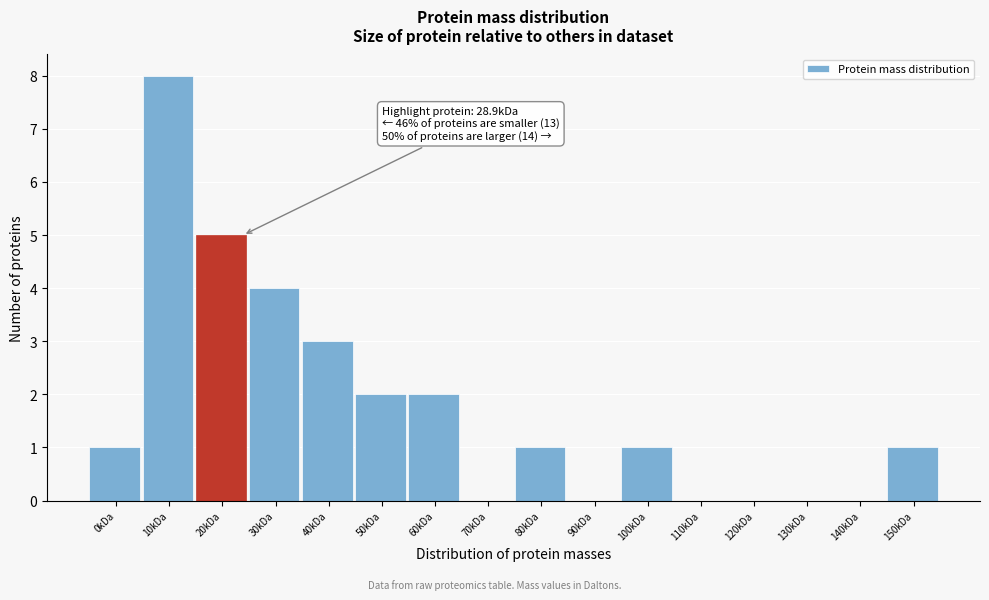

Reading left to right, what are all the values shown in this chart?

0kDa=1	10kDa=8	20kDa=5	30kDa=4	40kDa=3	50kDa=2	60kDa=2	70kDa=0	80kDa=1	90kDa=0	100kDa=1	110kDa=0	120kDa=0	130kDa=0	140kDa=0	150kDa=1